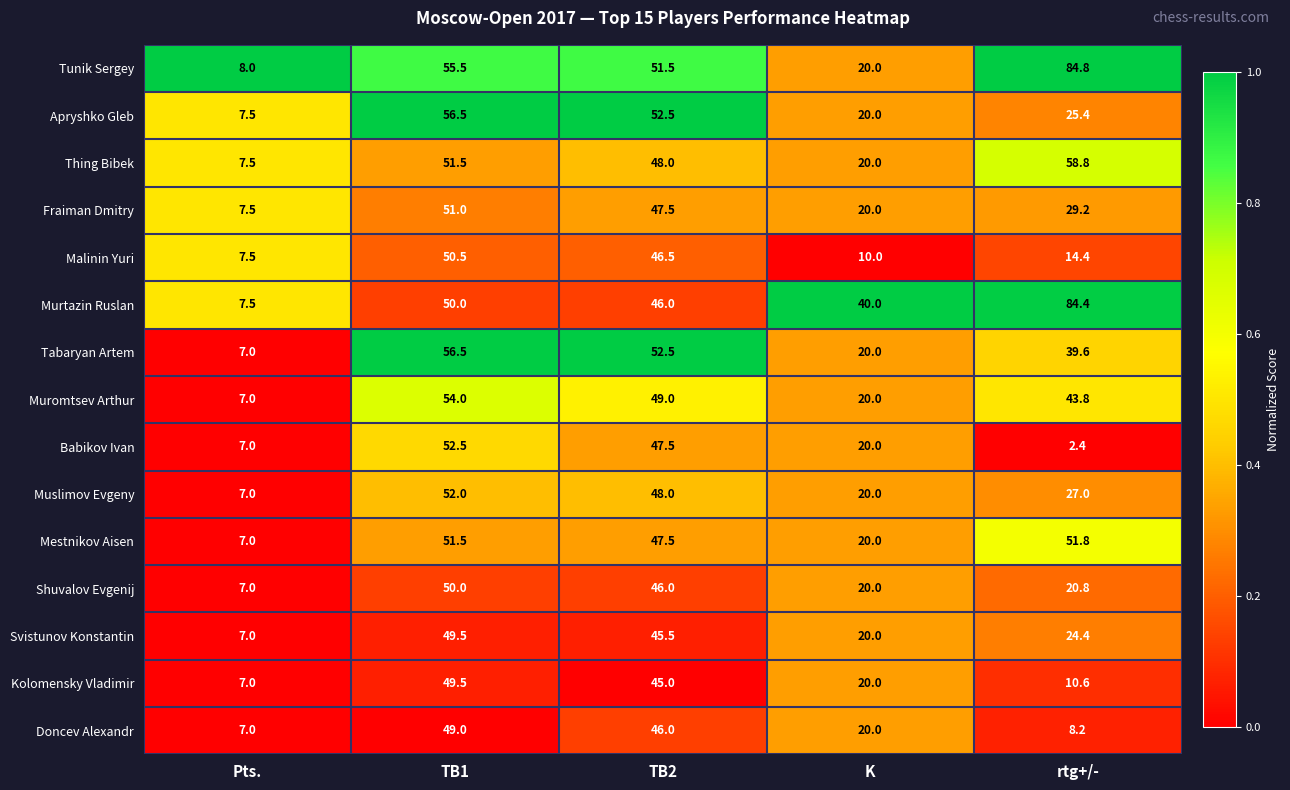

Which label corresponds to the smallest value in the chart?

rtg+/-